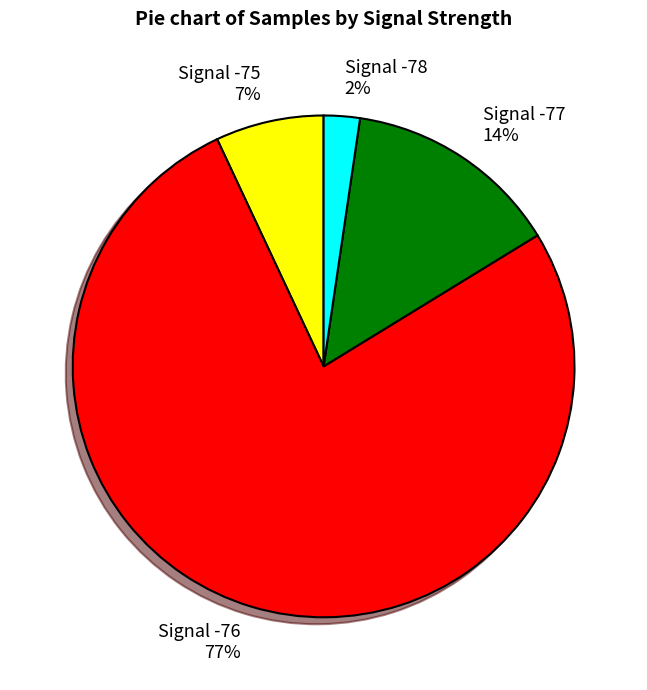

Approximately how many times larger is the value at Signal -76 77% compared to Signal -77 14%?

5.5